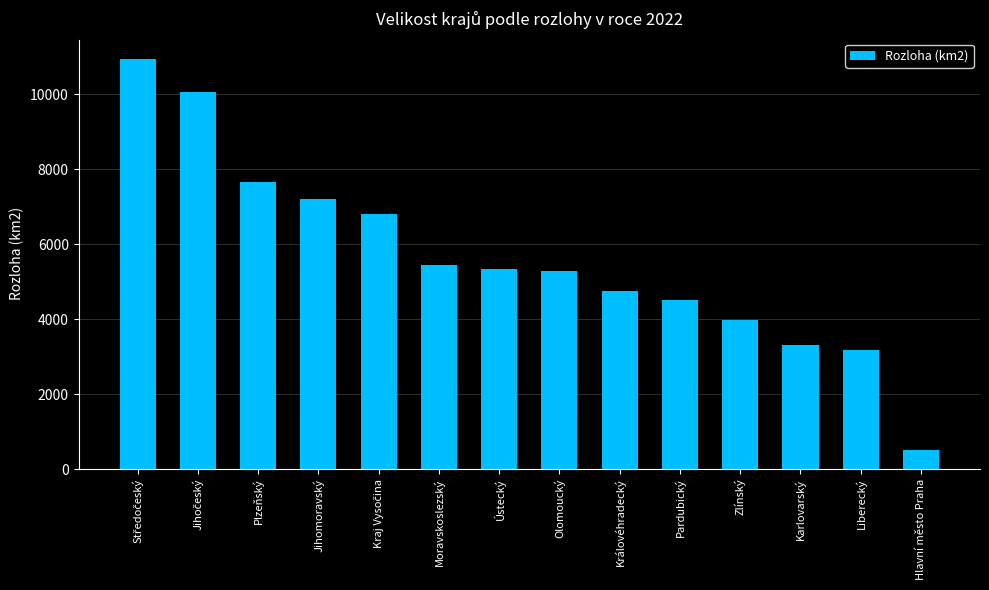

What is the ratio of the value at Plzeňský to the value at Karlovarský?

2.3